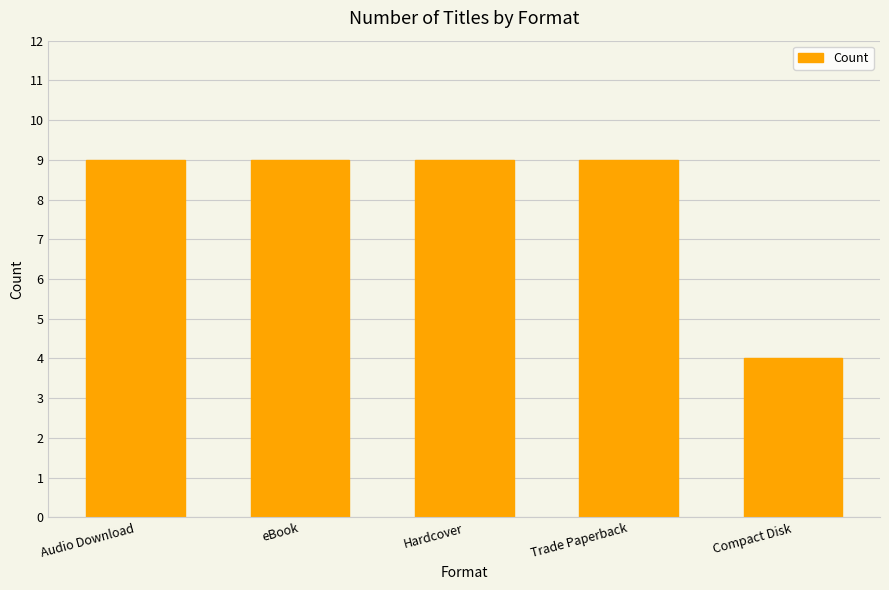

How many data points does each series have?

5